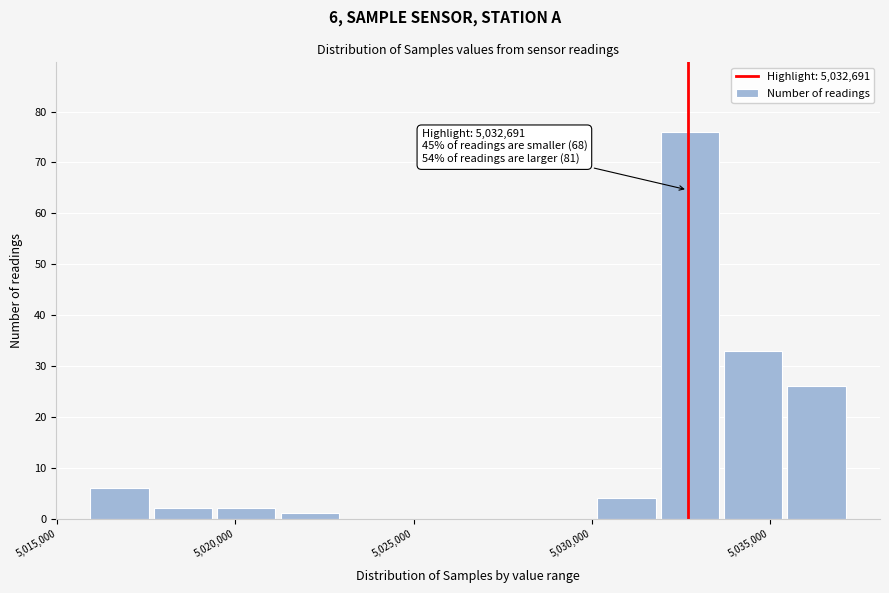

Around what value on the x-axis is the tallest bar? Give the approximate position of its centre, as read against the axis.

5033000